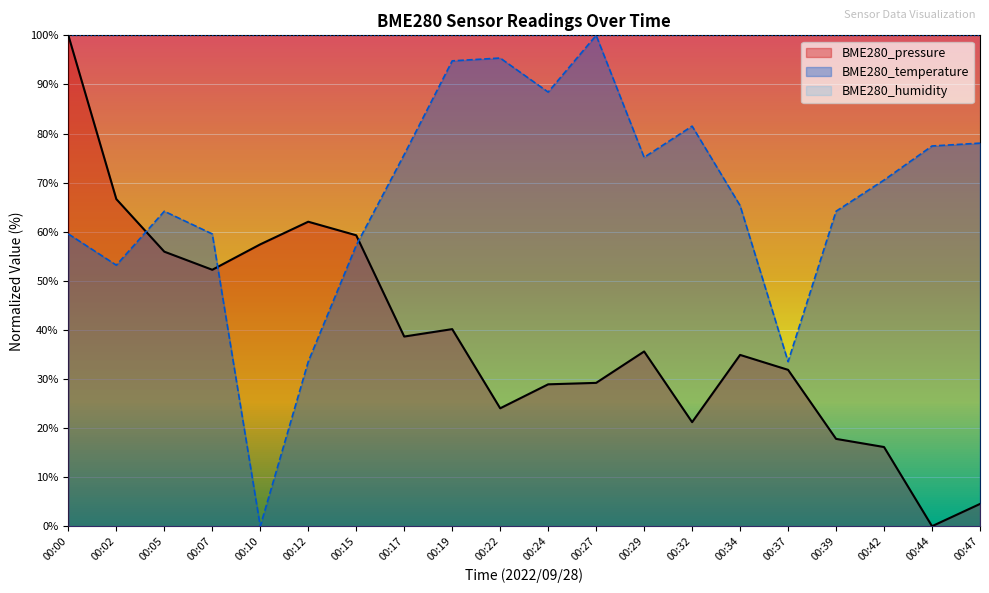

List the series in order of their peak value, highest first.

BME280_pressure, BME280_temperature